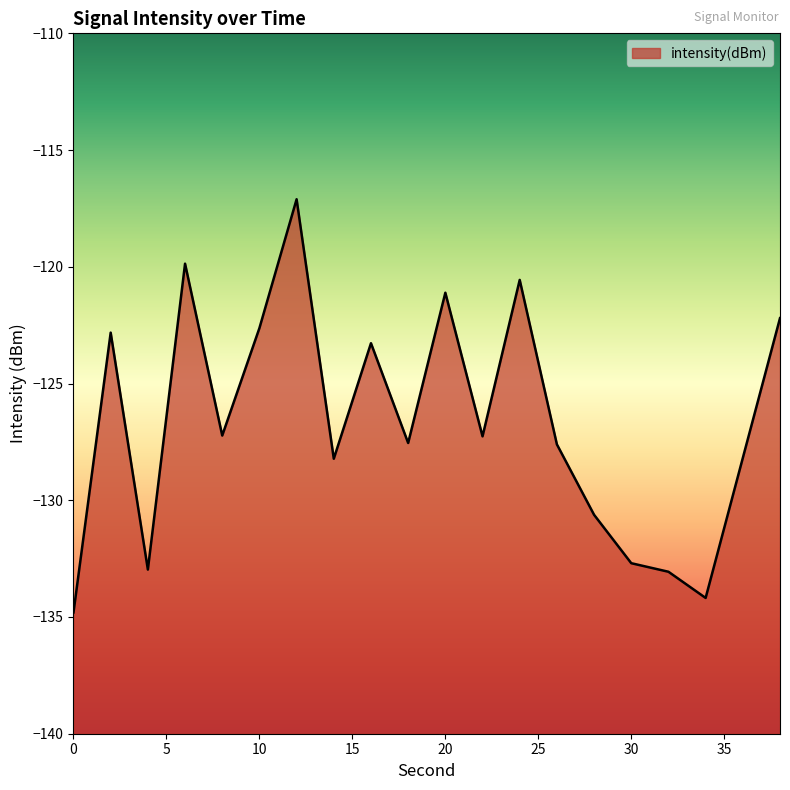

Where is the first local maximum?

2